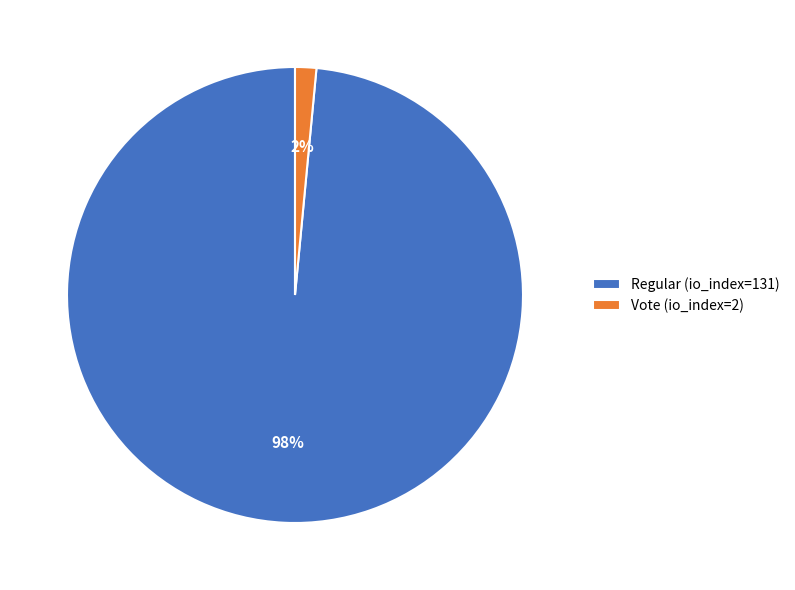

The Regular (io_index=131) slice represents 86% of the pie. True or false?

False